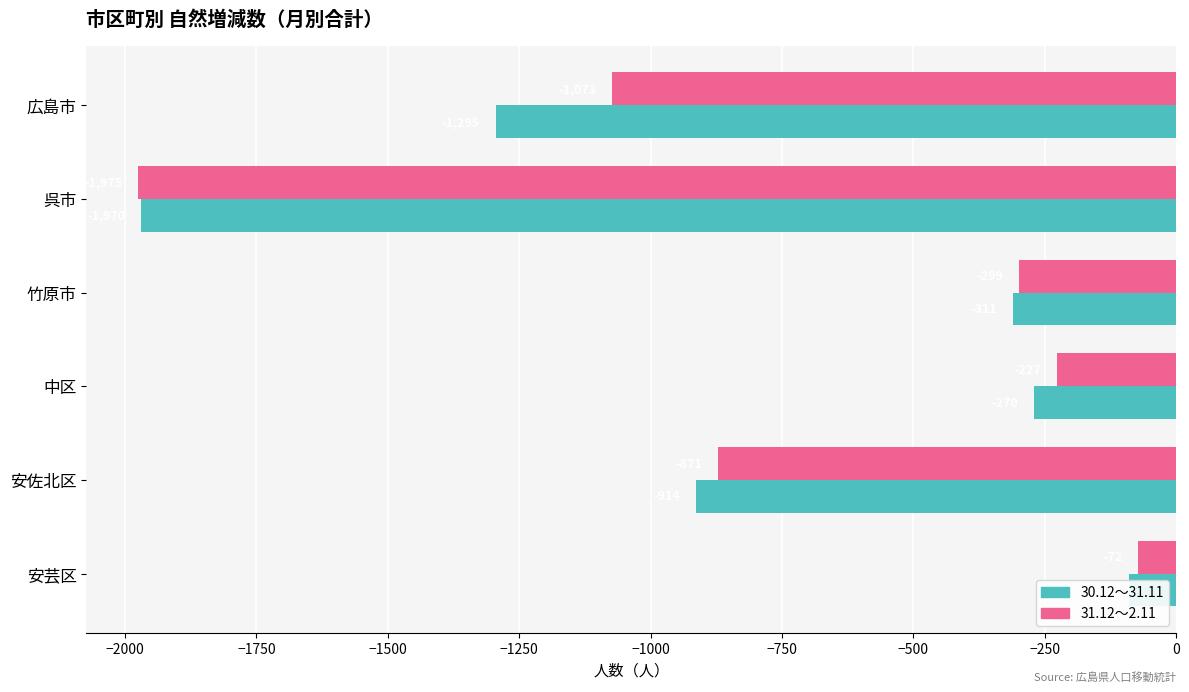

Rank the series by their average value, from highest to lowest.

31.12～2.11, 30.12～31.11